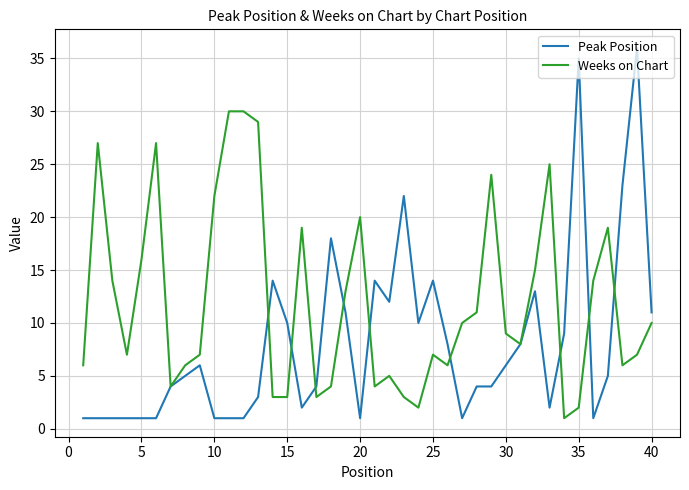

How many distinct data groups are displayed?

2